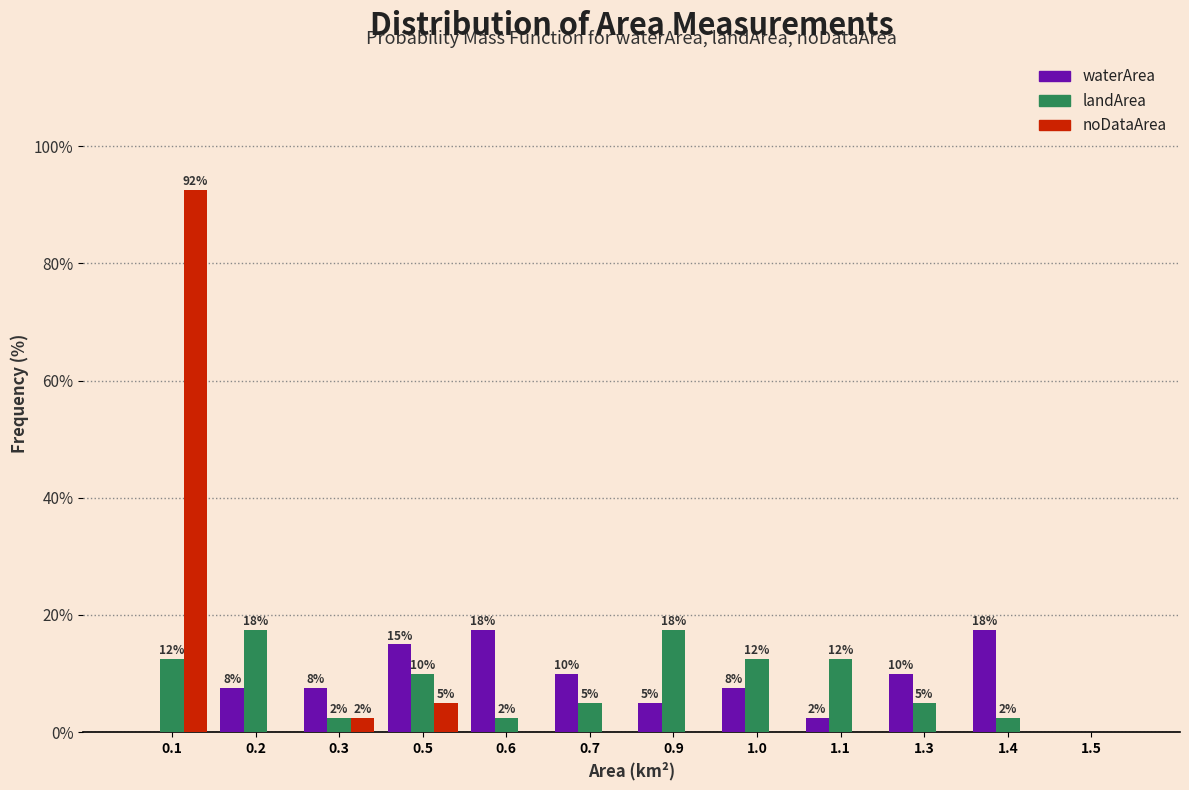

How many groups of bars are there?

12